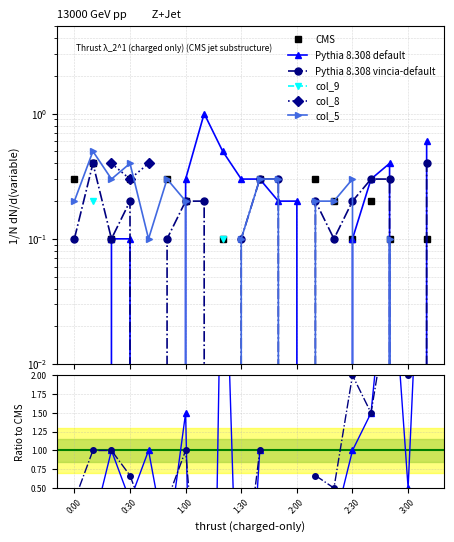

What is the label of the 3rd point from the left?

0:20